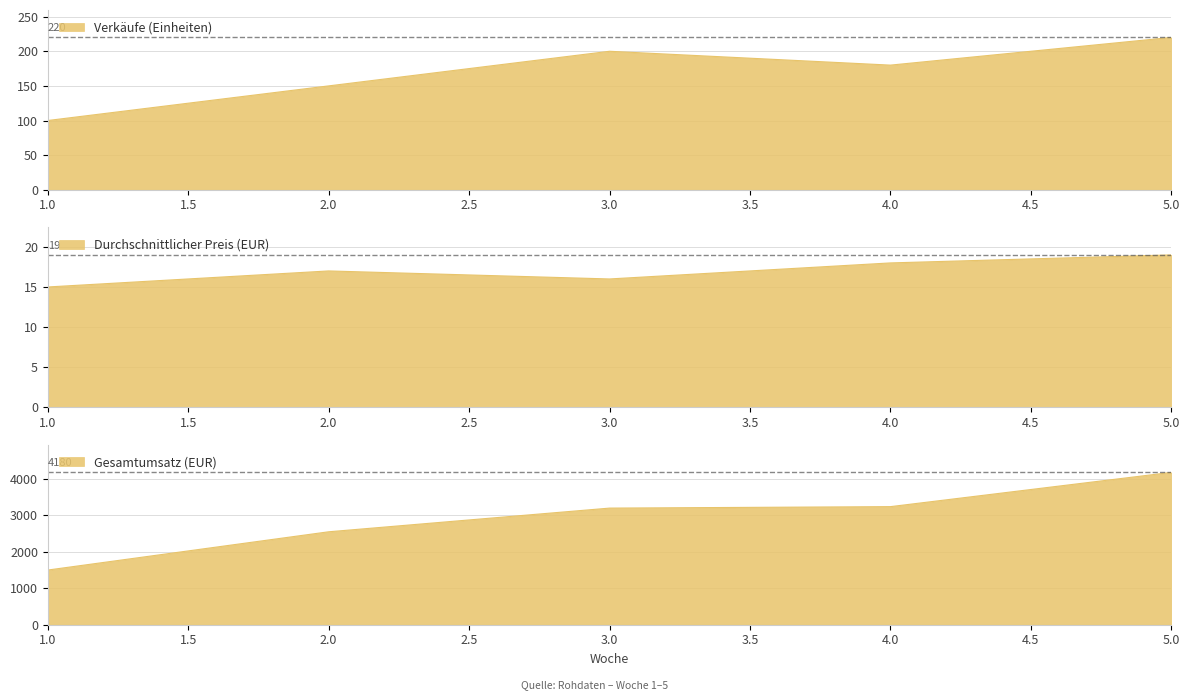

How many lines are shown in the chart?

3